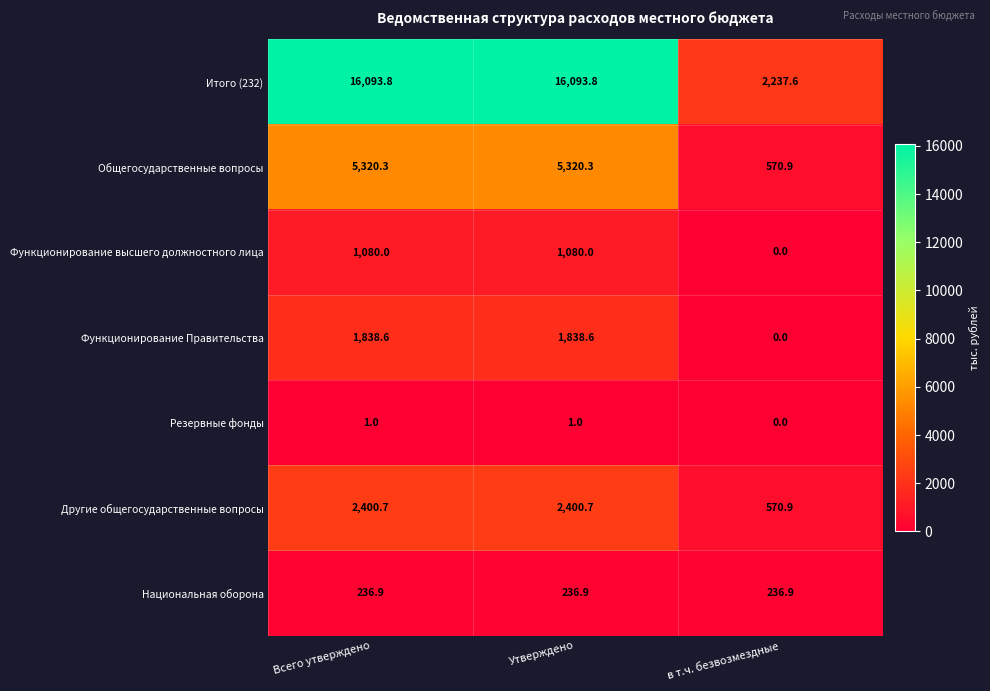

Reading left to right, extract all data points from this chart.

Итого (232): 16093.8	16093.8	2237.6
Общегосударственные вопросы: 5320.3	5320.3	570.9
Функционирование высшего должностного лица: 1080.0	1080.0	0.0
Функционирование Правительства: 1838.6	1838.6	0.0
Резервные фонды: 1.0	1.0	0.0
Другие общегосударственные вопросы: 2400.7	2400.7	570.9
Национальная оборона: 236.9	236.9	236.9